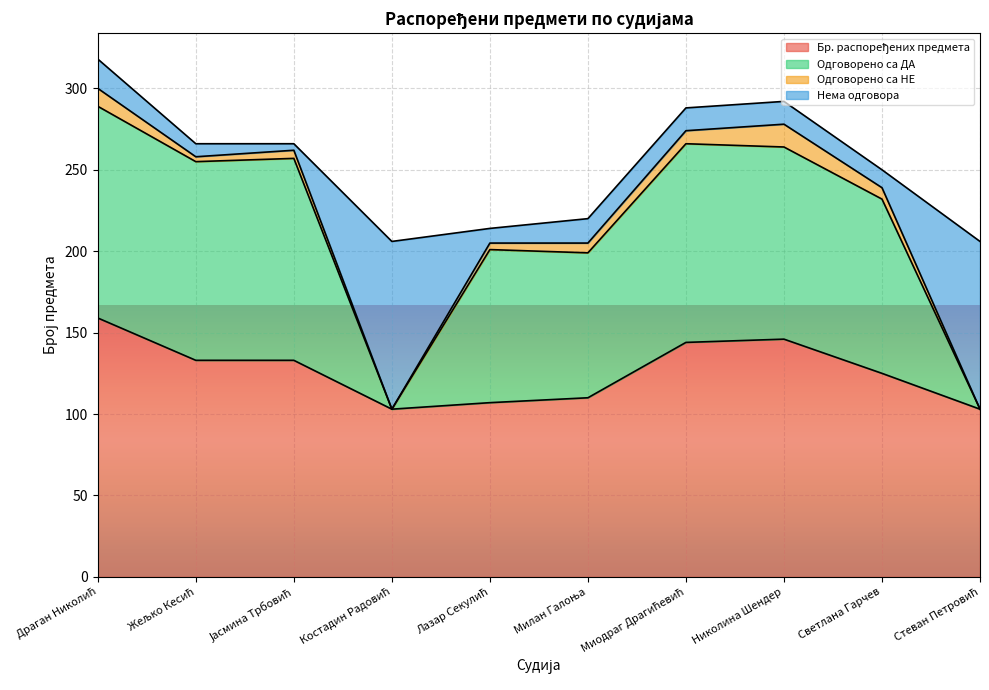

Rank the categories by Бр. распоређених предмета value from highest to lowest.

Драган Николић, Николина Шендер, Миодраг Драгићевић, Жељко Кесић, Јасмина Трбовић, Светлана Гарчев, Милан Галоња, Лазар Секулић, Костадин Радовић, Стеван Петровић